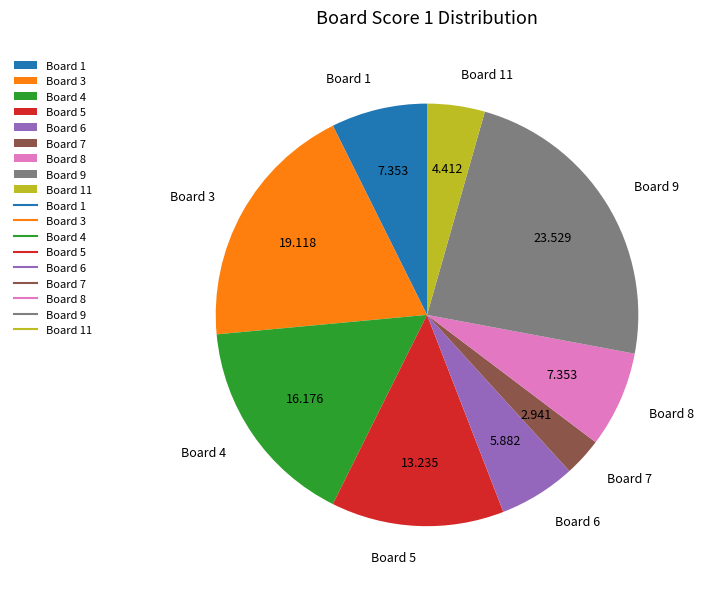

What is the smallest slice in the pie chart?

Board 7